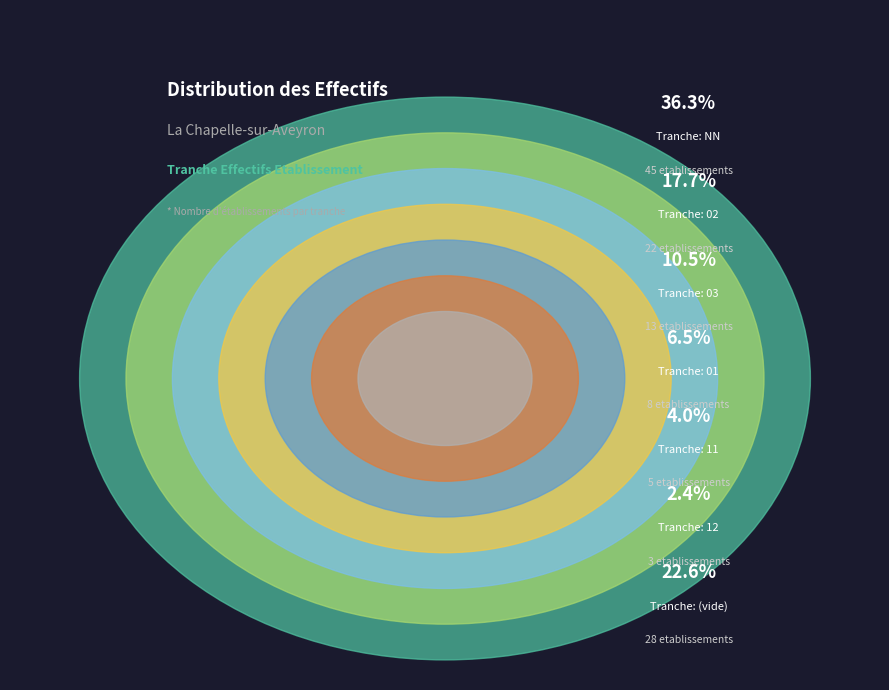

The 01 slice represents 21% of the pie. True or false?

False